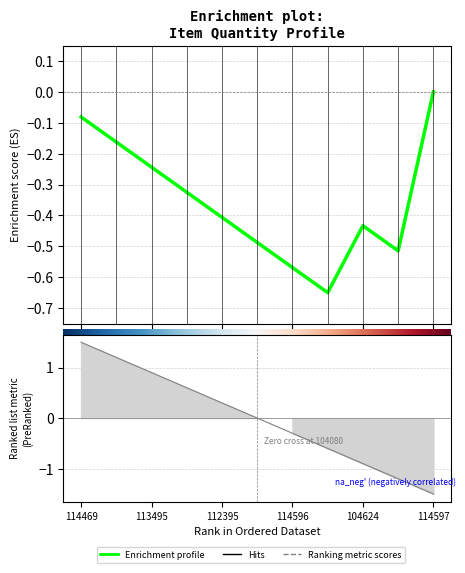

What is the smallest value displayed?

-0.7